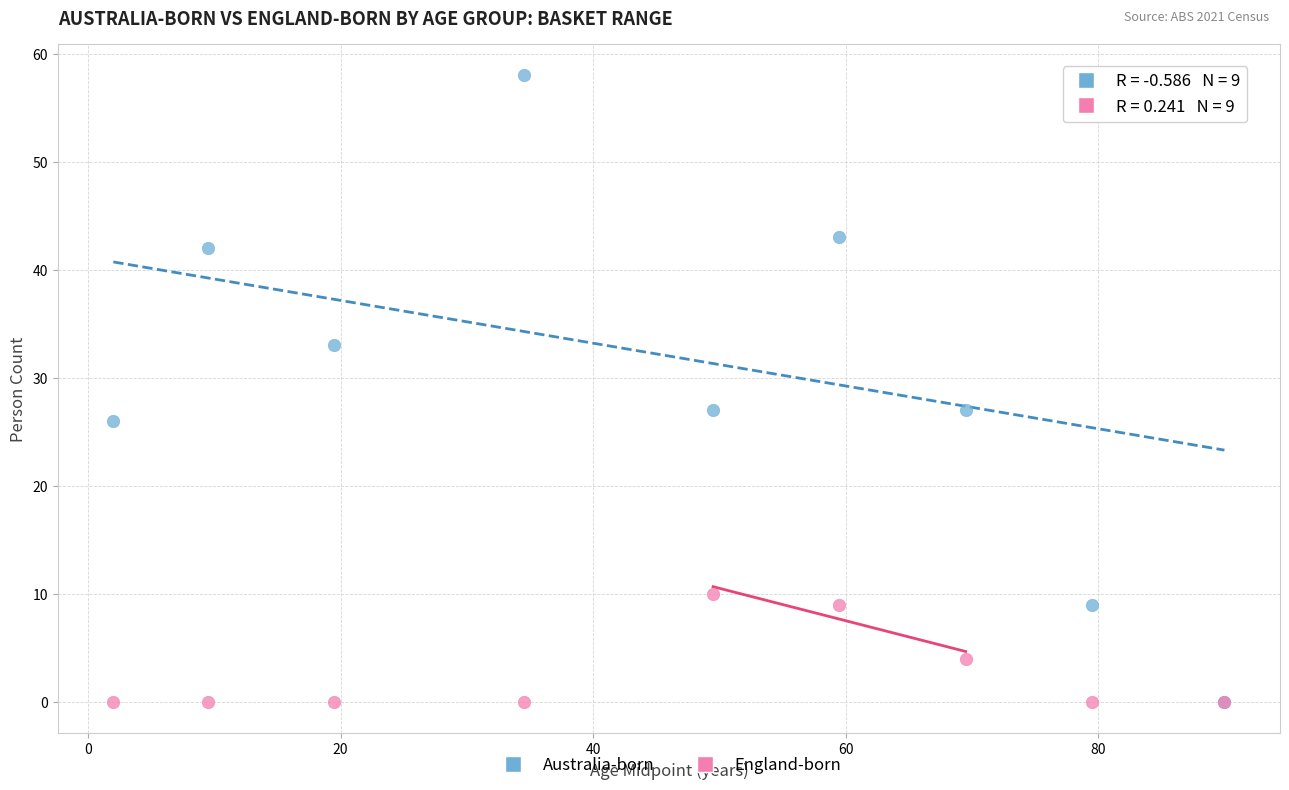

In the England-born series, what Y value is closest to 5?

4